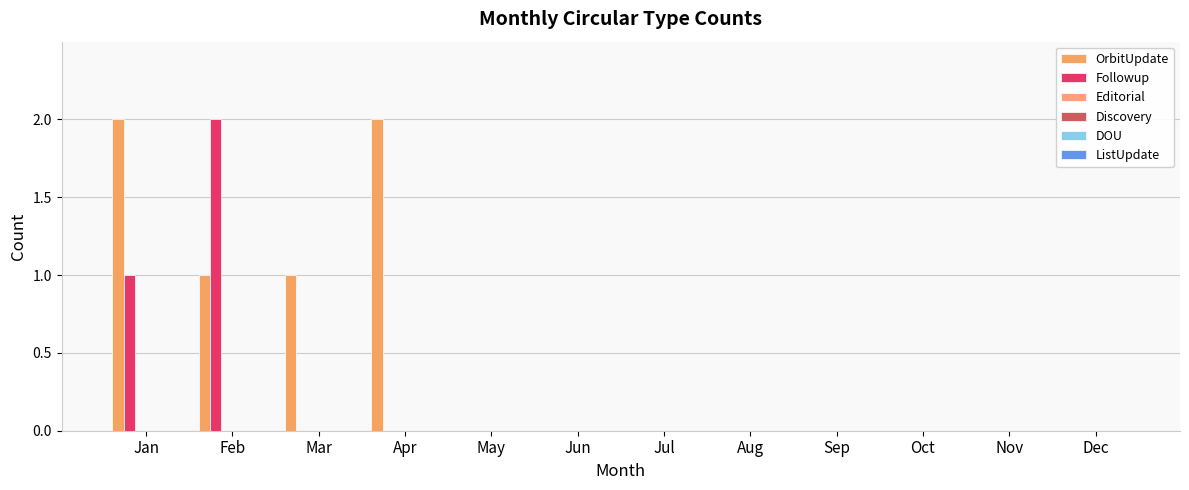

Reading left to right, list all the values displayed in this chart.

OrbitUpdate: Jan=2	Feb=1	Mar=1	Apr=2	May=0	Jun=0	Jul=0	Aug=0	Sep=0	Oct=0	Nov=0	Dec=0
Followup: Jan=1	Feb=2	Mar=0	Apr=0	May=0	Jun=0	Jul=0	Aug=0	Sep=0	Oct=0	Nov=0	Dec=0
Editorial: Jan=0	Feb=0	Mar=0	Apr=0	May=0	Jun=0	Jul=0	Aug=0	Sep=0	Oct=0	Nov=0	Dec=0
Discovery: Jan=0	Feb=0	Mar=0	Apr=0	May=0	Jun=0	Jul=0	Aug=0	Sep=0	Oct=0	Nov=0	Dec=0
DOU: Jan=0	Feb=0	Mar=0	Apr=0	May=0	Jun=0	Jul=0	Aug=0	Sep=0	Oct=0	Nov=0	Dec=0
ListUpdate: Jan=0	Feb=0	Mar=0	Apr=0	May=0	Jun=0	Jul=0	Aug=0	Sep=0	Oct=0	Nov=0	Dec=0